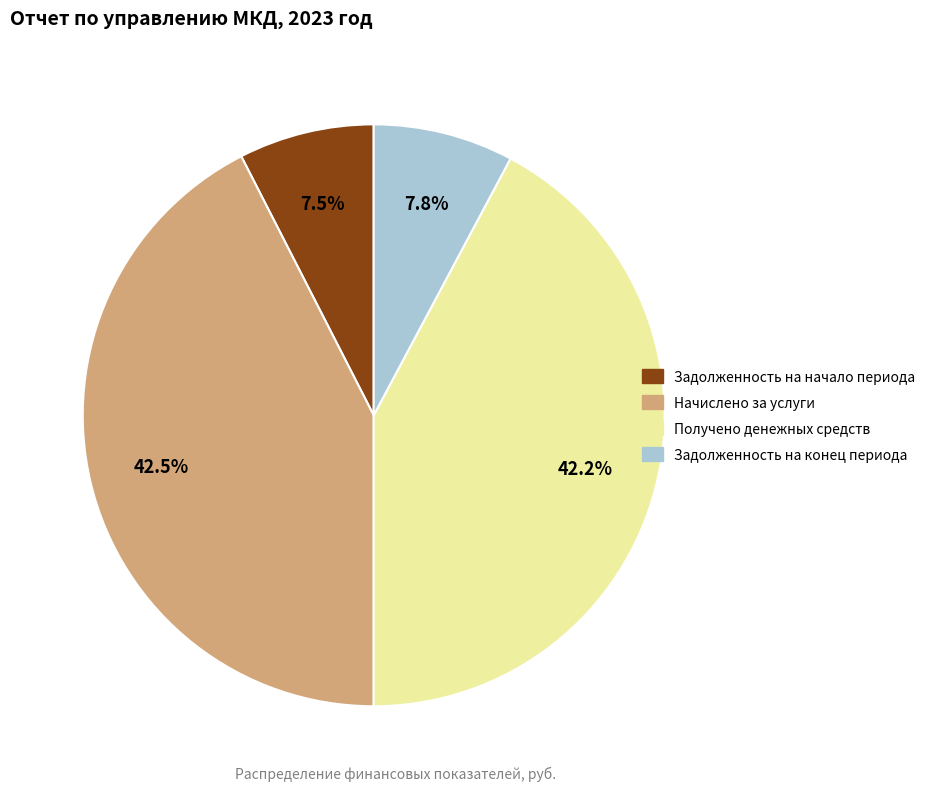

What percentage is the Получено денежных средств slice, to the nearest percent?

42%